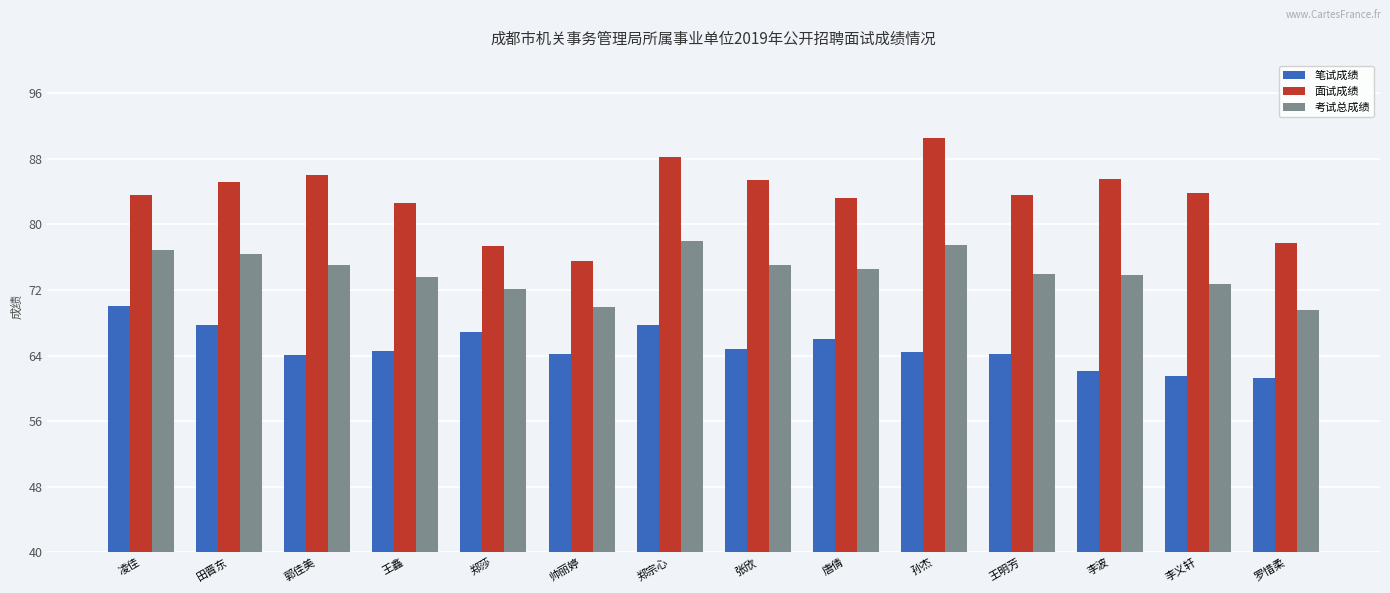

Rank the series at 郑莎 from highest to lowest value.

面试成绩, 考试总成绩, 笔试成绩